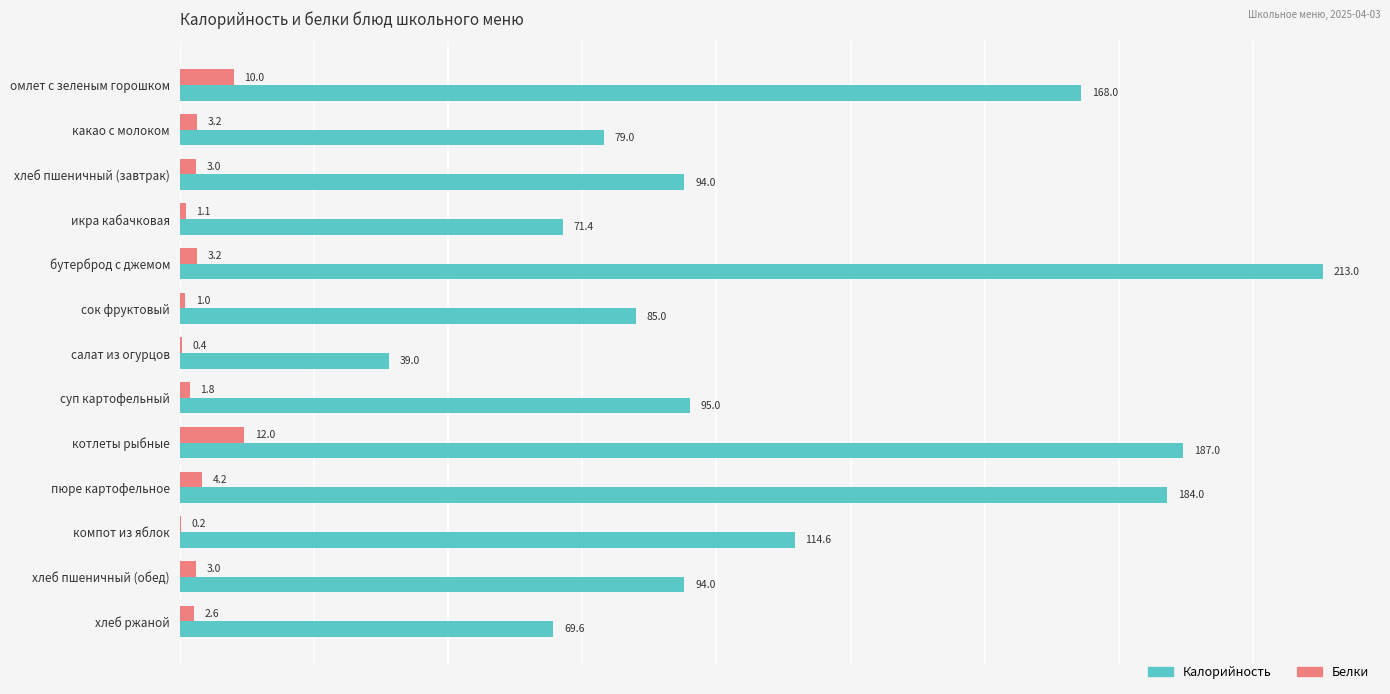

Which category has the highest value across all series?

бутерброд с джемом